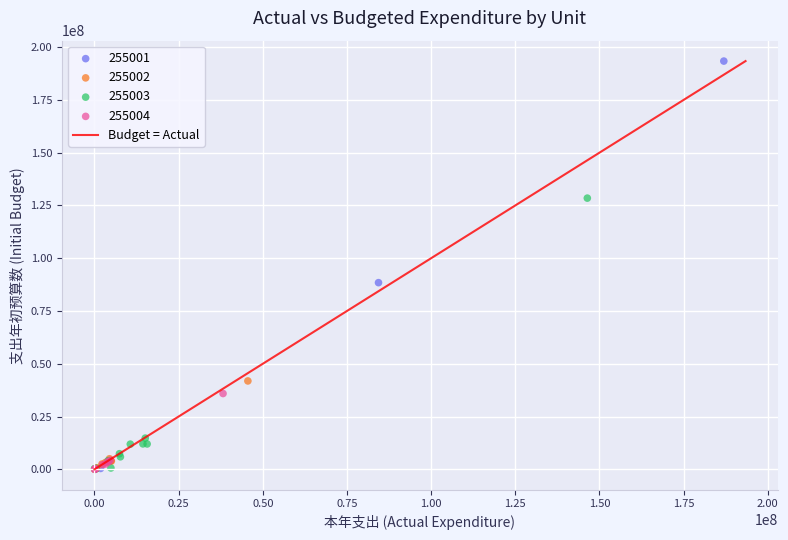

Which series has the widest spread of Y values?

255001